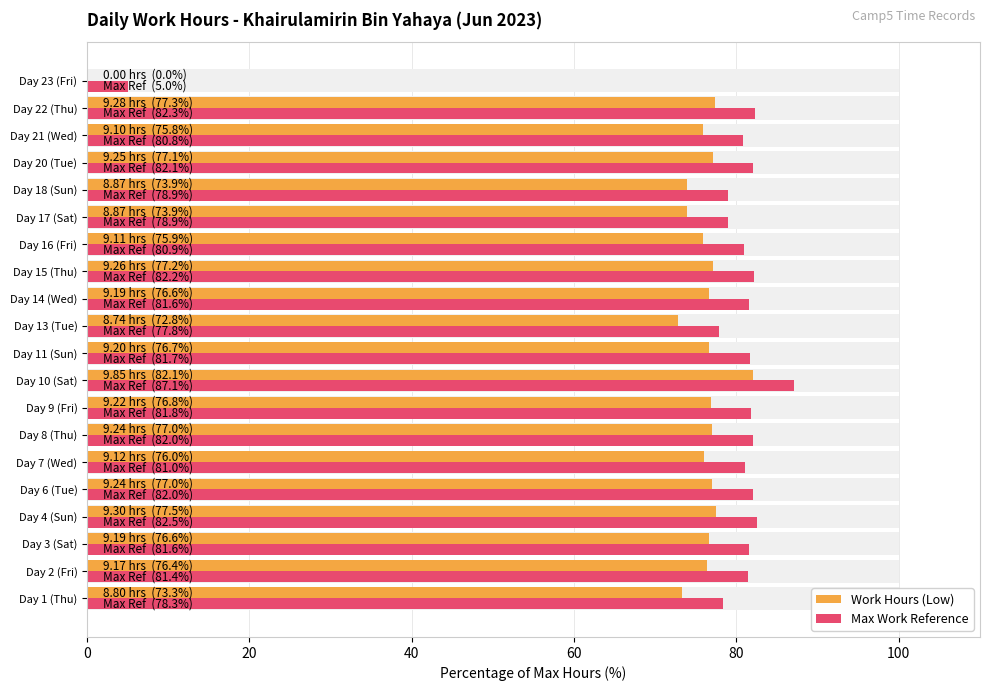

What is the value of the Max Work Reference bar at the 12th from the left?

81.6